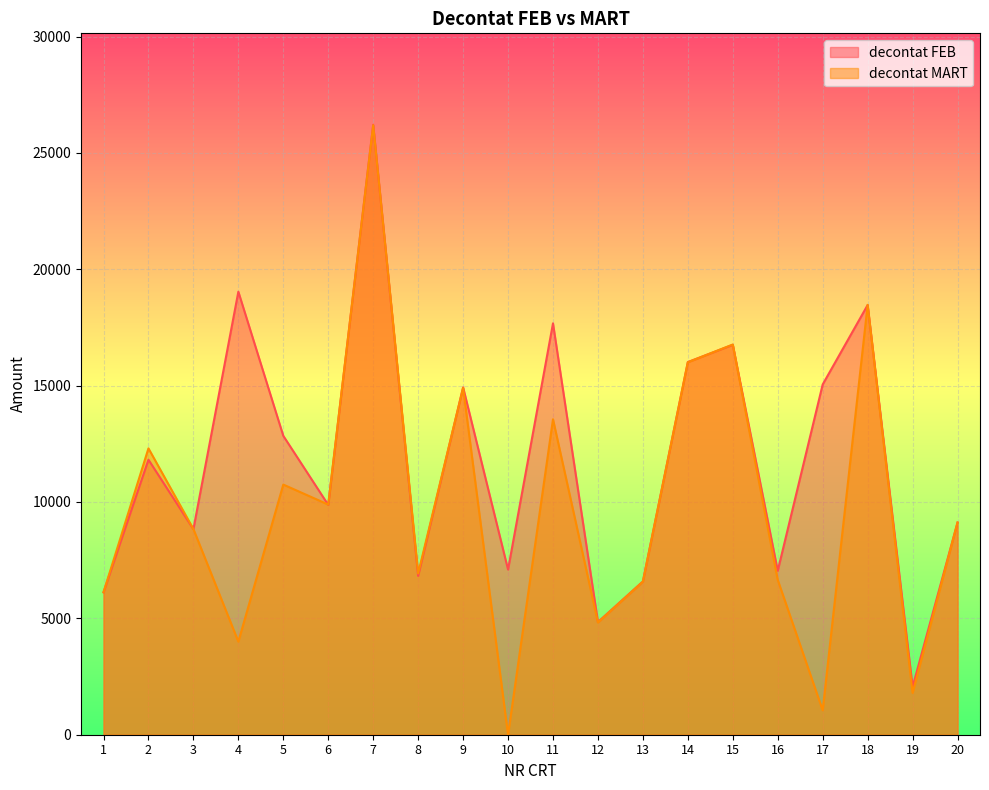

How many categories are shown in the chart?

20